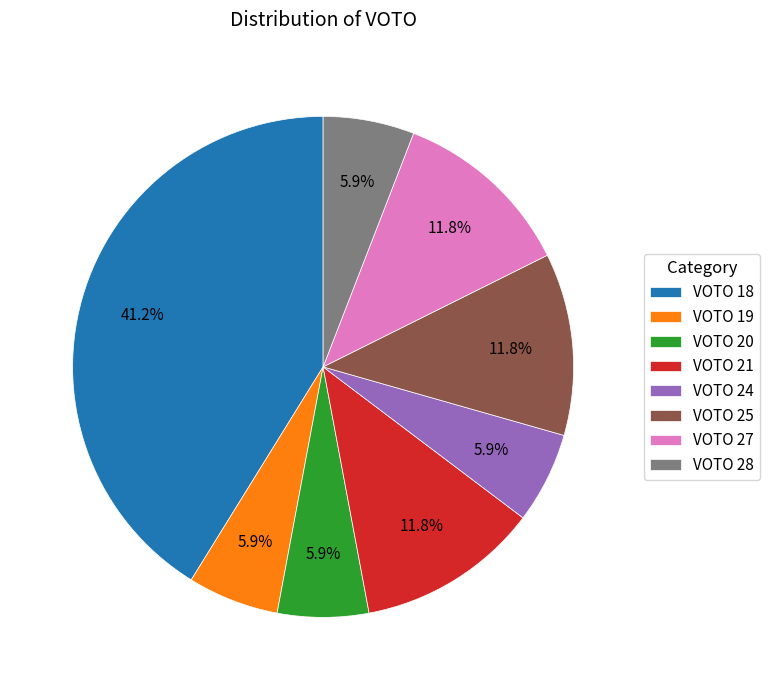

What is the ratio of the value at VOTO 19 to the value at VOTO 27?

0.5